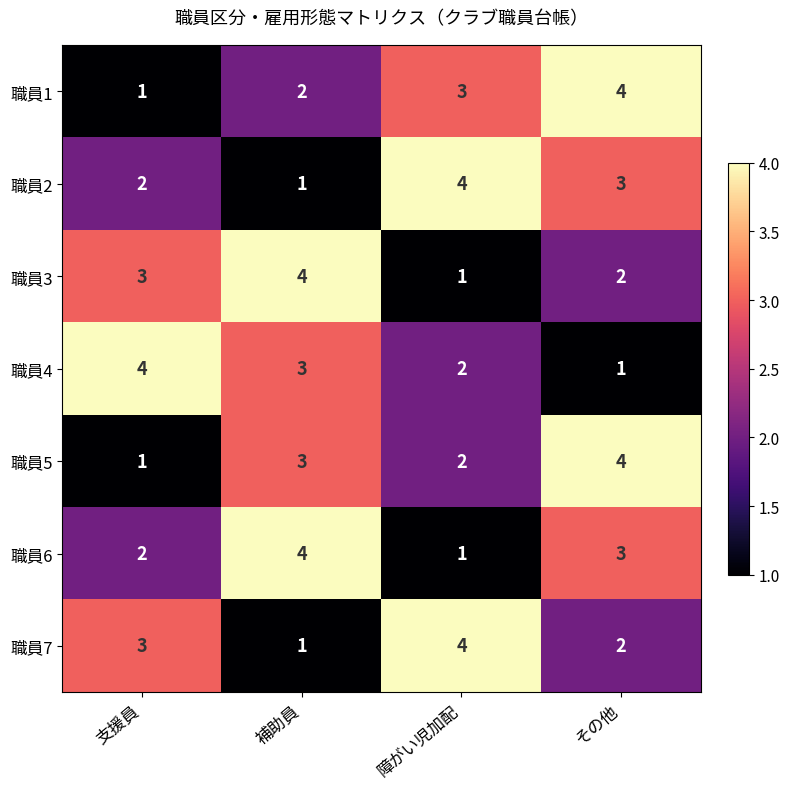

What is the difference between the maximum and minimum values in the 職員1 series?

3